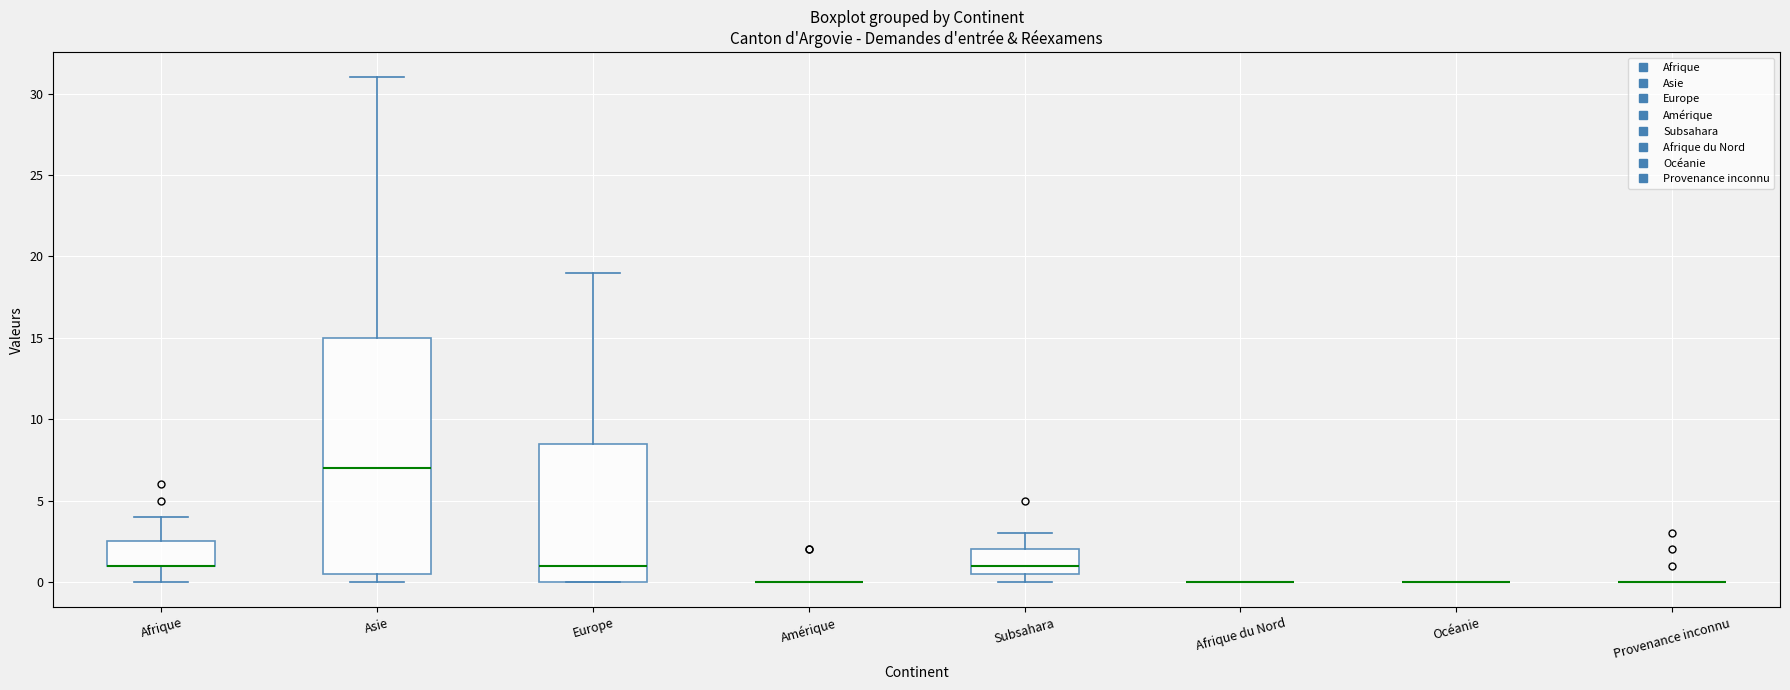

Reading left to right, read every box against the y-axis: the position of its median line, the range the box covers, and the ends of its whiskers. The values are not printed on the chart, so give them approximately, as read against the axis.

Afrique: median 1.0 (drawn on the box's lower edge), box 1.0 to 2.5, whiskers 0.0 to 4.0
Asie: median 7.0, box 0.5 to 15.0, whiskers 0.0 to 31.0
Europe: median 1.0, box 0.0 to 8.5, whiskers 0.0 to 19.0
Amérique: box collapsed to a line at 0.0, whiskers 0.0 to 0.0
Subsahara: median 1.0, box 0.5 to 2.0, whiskers 0.0 to 3.0
Afrique du Nord: box collapsed to a line at 0.0, whiskers 0.0 to 0.0
Océanie: box collapsed to a line at 0.0, whiskers 0.0 to 0.0
Provenance inconnu: box collapsed to a line at 0.0, whiskers 0.0 to 0.0